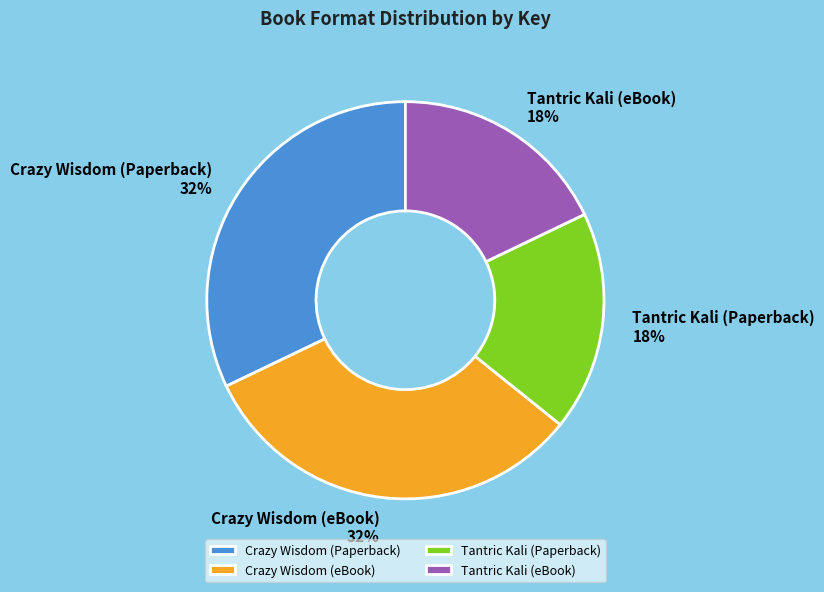

Does Tantric Kali (eBook) account for over 50% of the chart?

No